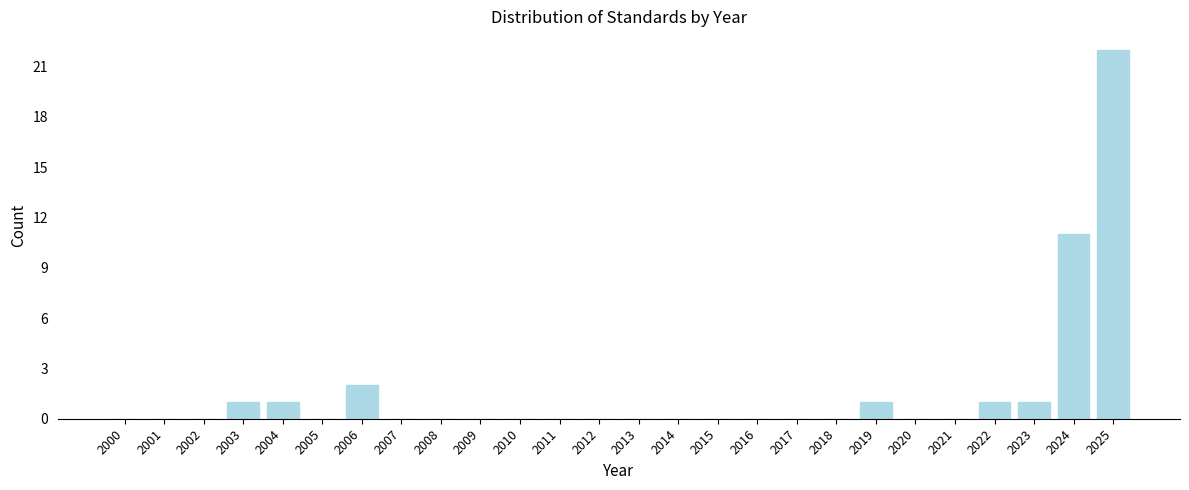

Reading left to right, transcribe all the data shown in this chart.

2000=0	2001=0	2002=0	2003=1	2004=1	2005=0	2006=2	2007=0	2008=0	2009=0	2010=0	2011=0	2012=0	2013=0	2014=0	2015=0	2016=0	2017=0	2018=0	2019=1	2020=0	2021=0	2022=1	2023=1	2024=11	2025=22